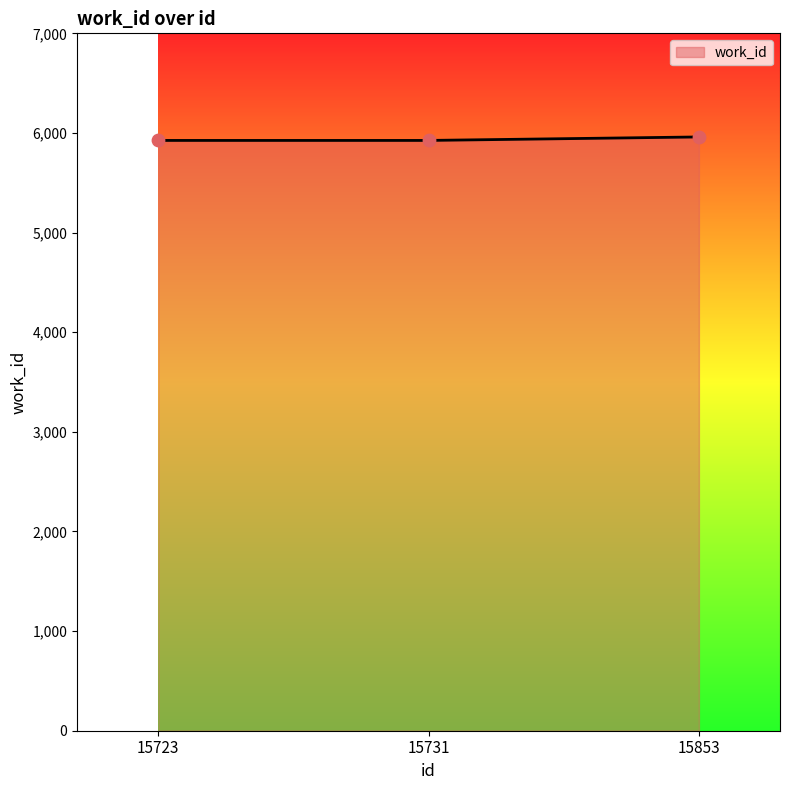

What is the ratio of the value at 15723 to the value at 15853?

1.0